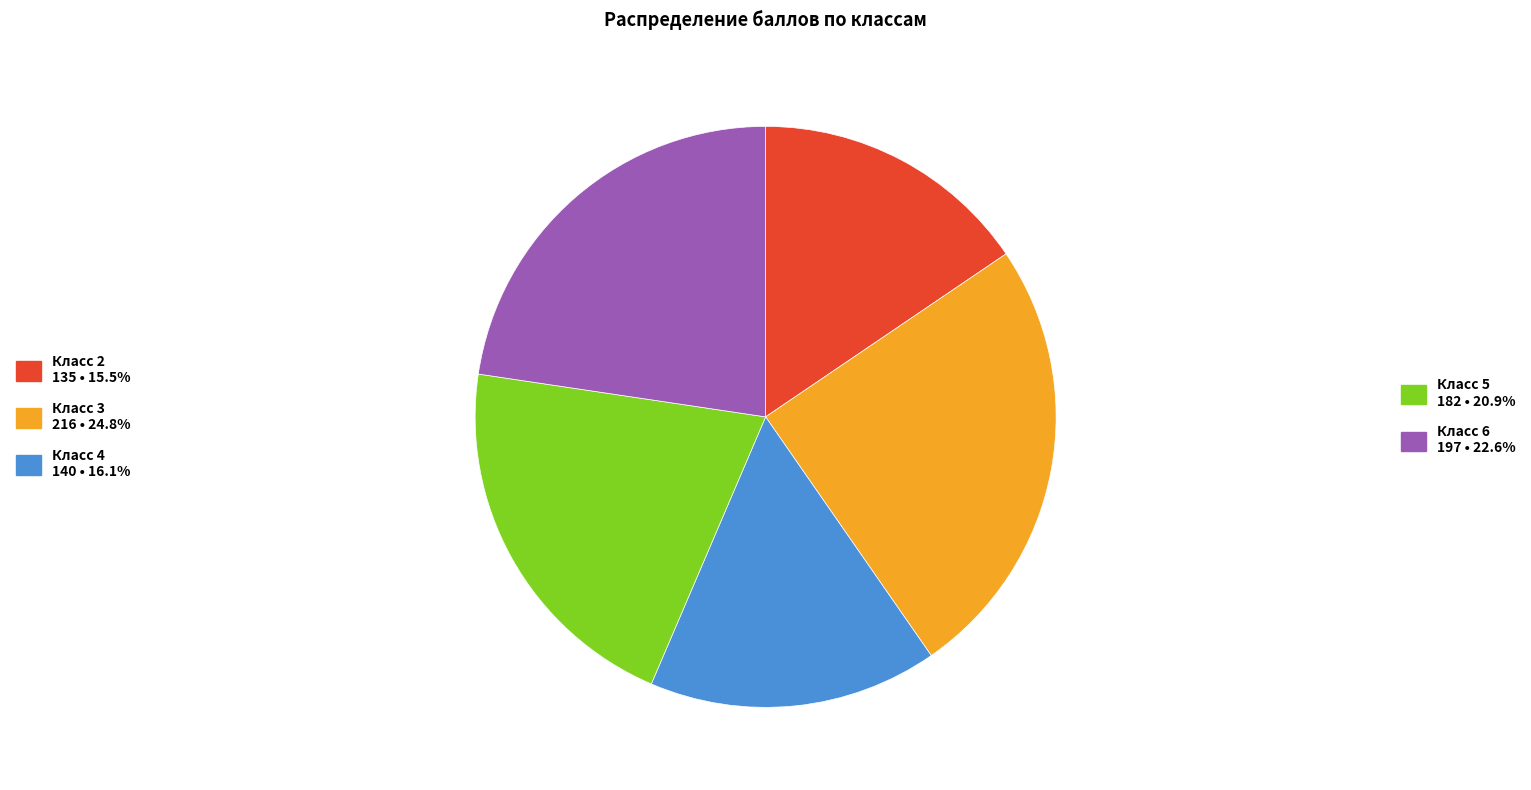

Does any single category account for the majority?

No